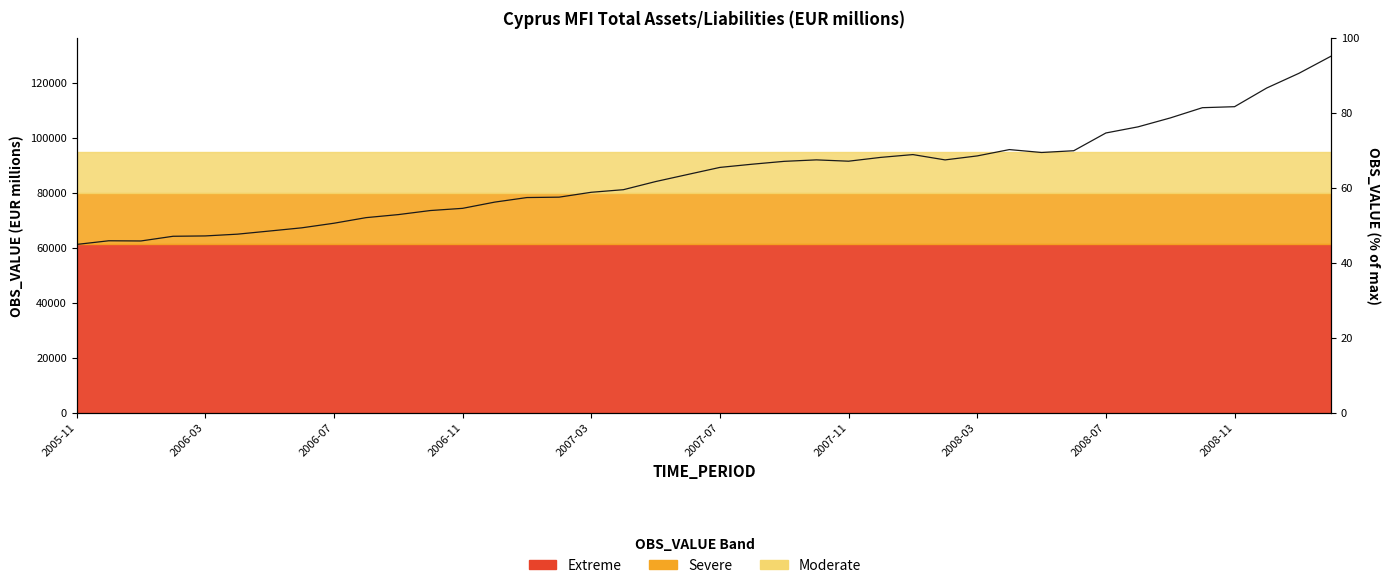

Is it true that the value at 30 is 94678?

True